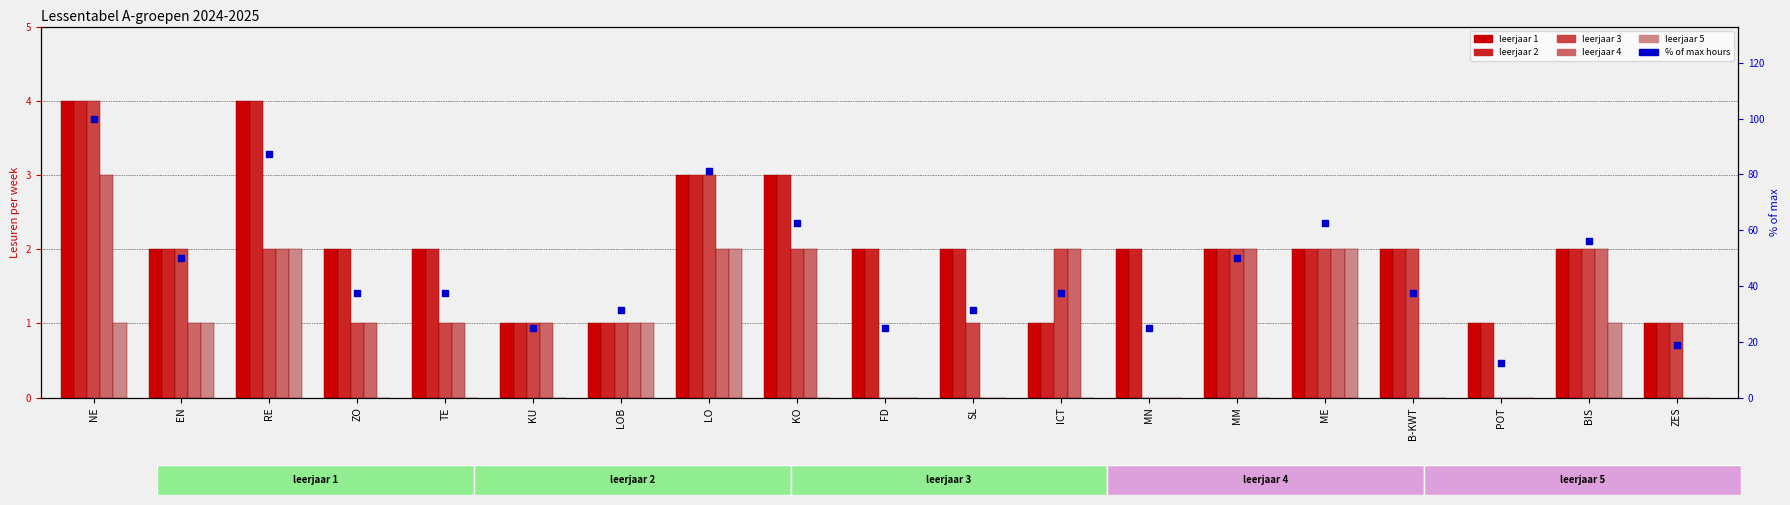

Which series has the widest spread of Y values?

% of max hours